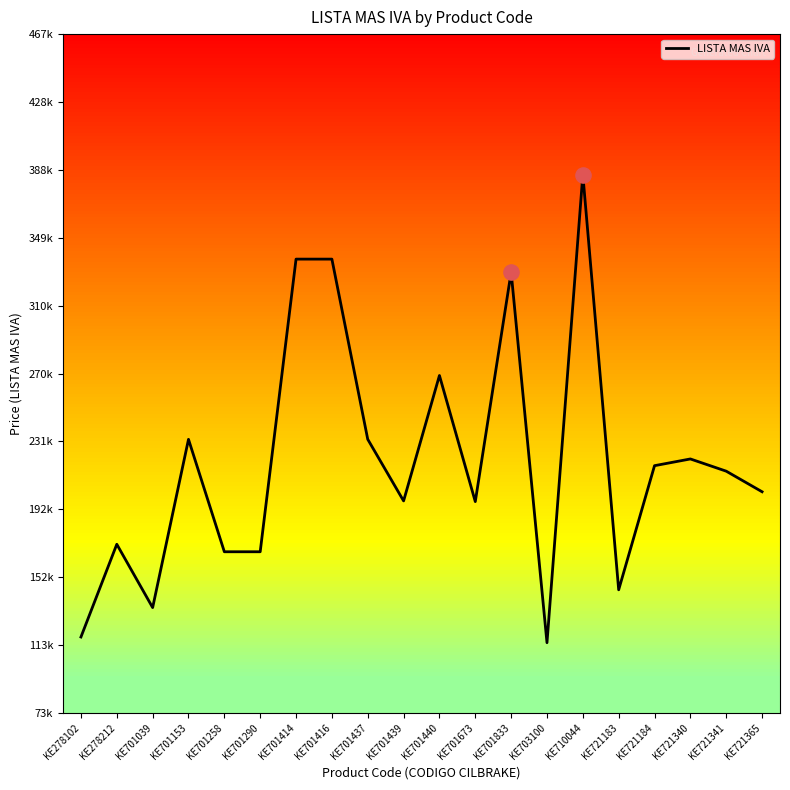

Which has a higher value, KE278102 or KE701258?

KE701258